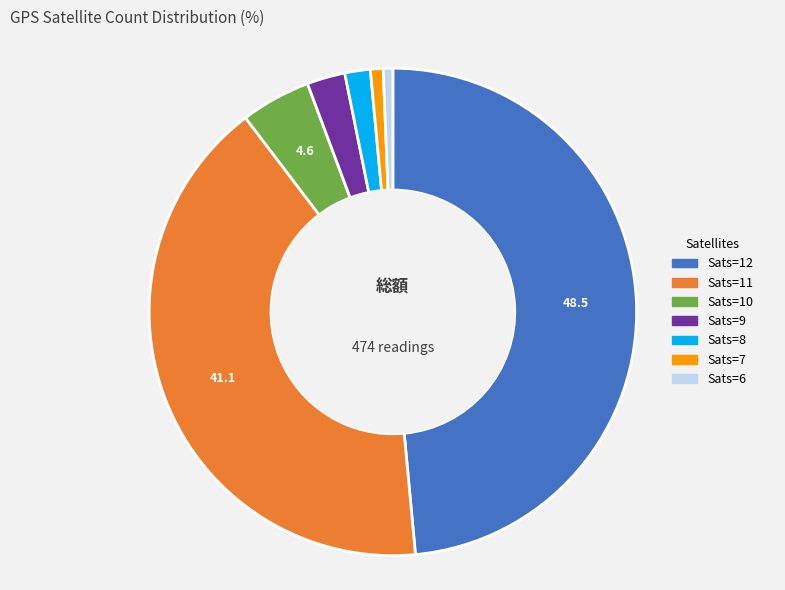

Is there a majority slice in this chart?

No